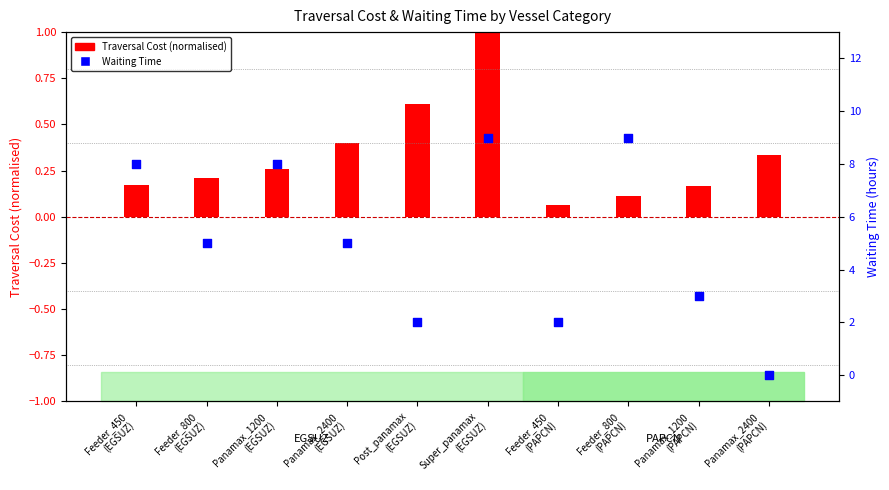

Which series reaches the minimum Y coordinate?

Waiting Time